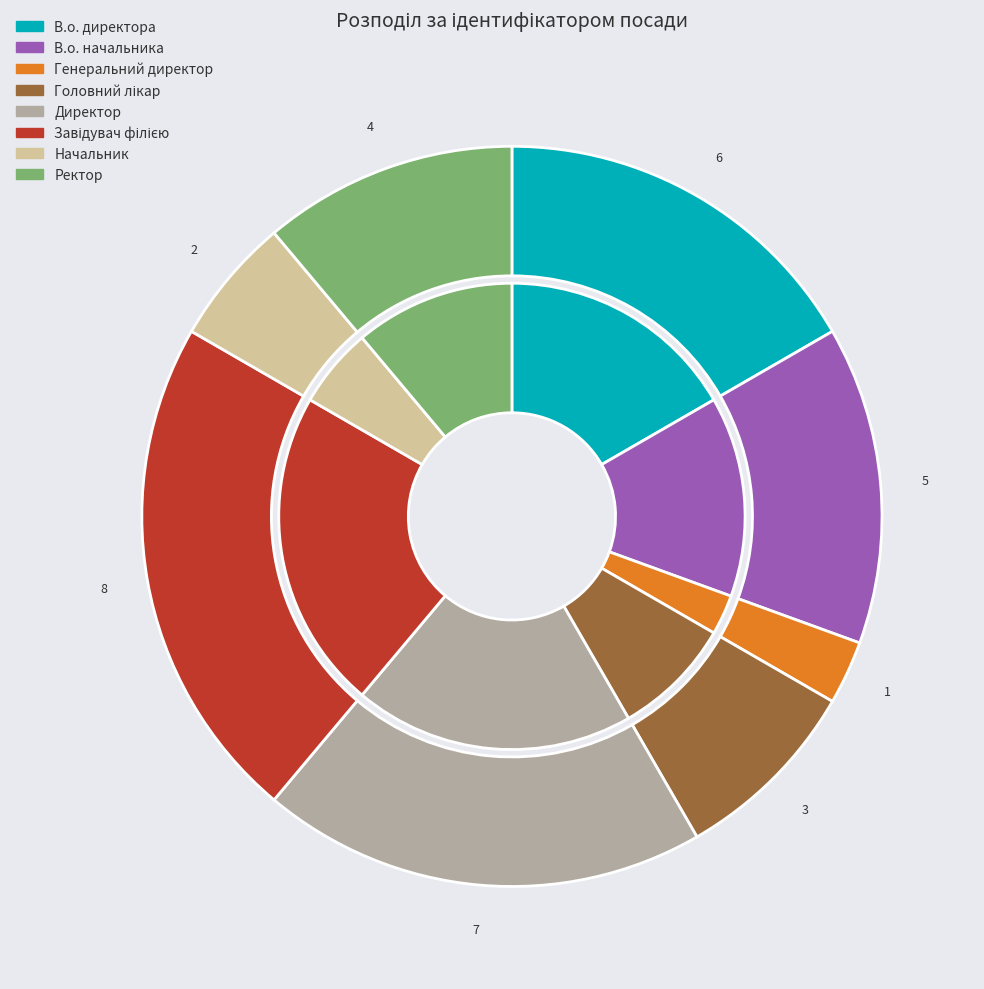

The Головний лікар slice represents 8% of the pie. True or false?

True